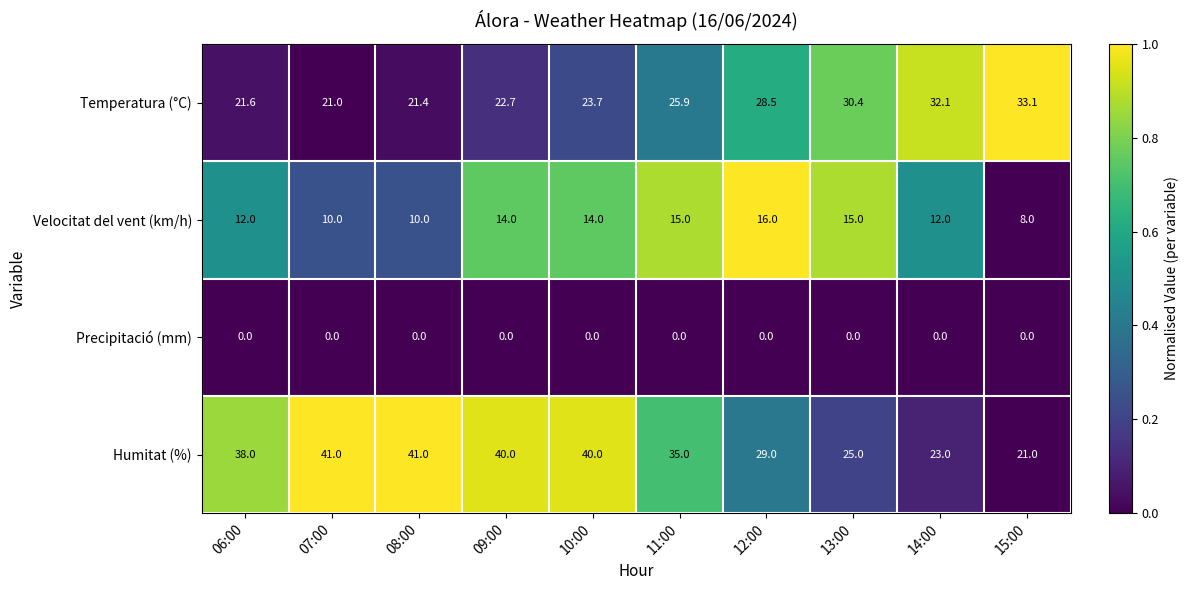

True or false: Velocitat del vent (km/h) has a value of 12.0 at 06:00.

True